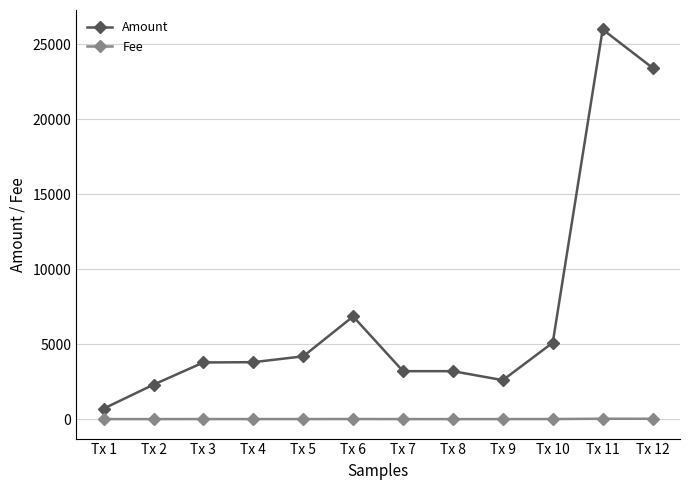

Rank the series by their average value, from lowest to highest.

Fee, Amount